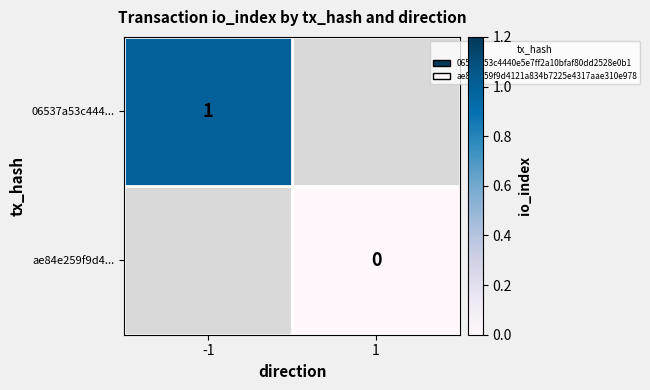

Is the value of 06537a53c444... at 1 greater than the value of ae84e259f9d4... at -1?

No